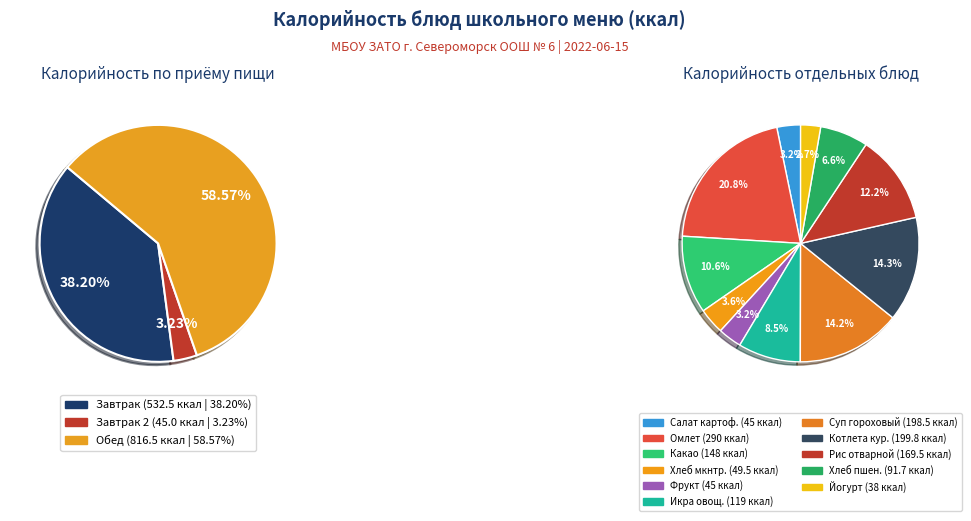

What is the ratio of the value at Йогурт питьевой to the value at Икра овощная?

0.3